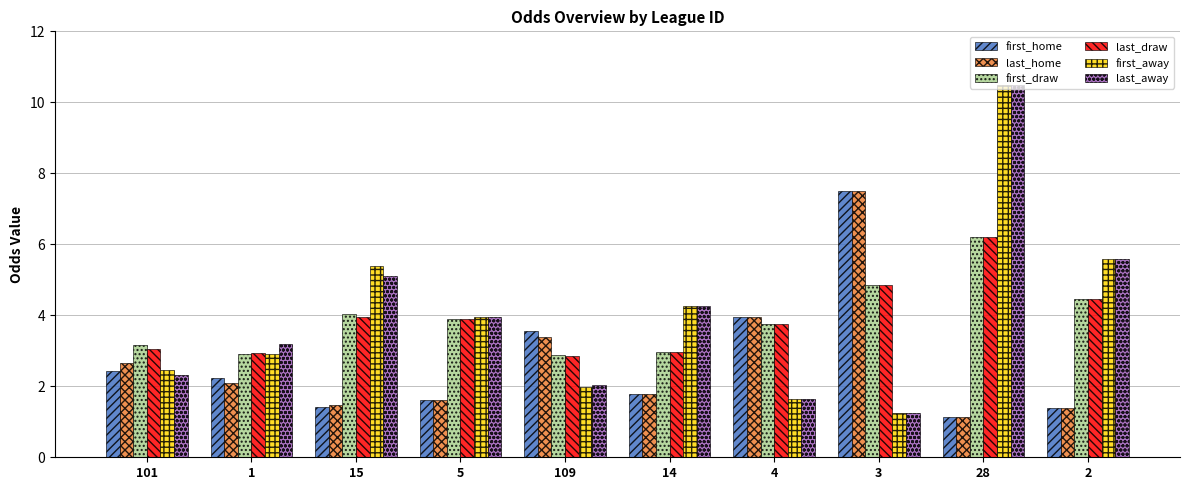

At which label does first_away reach its minimum?

3